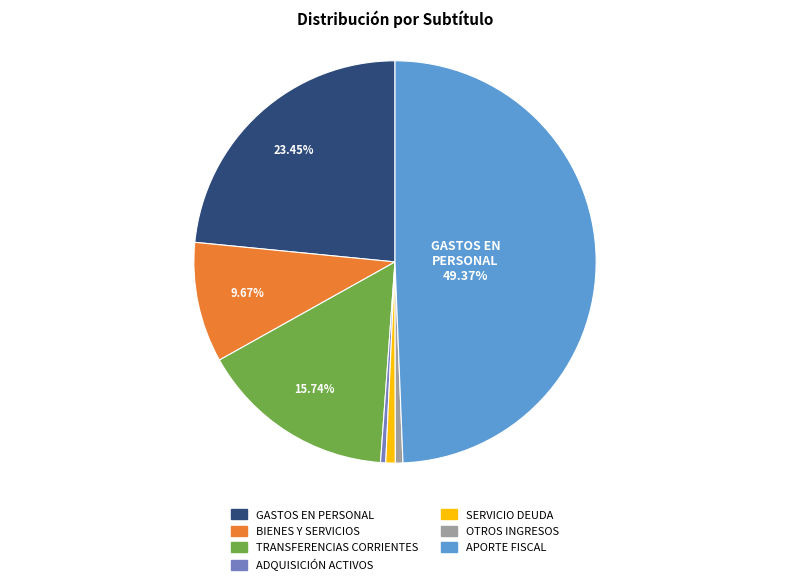

Does any single category account for the majority?

No